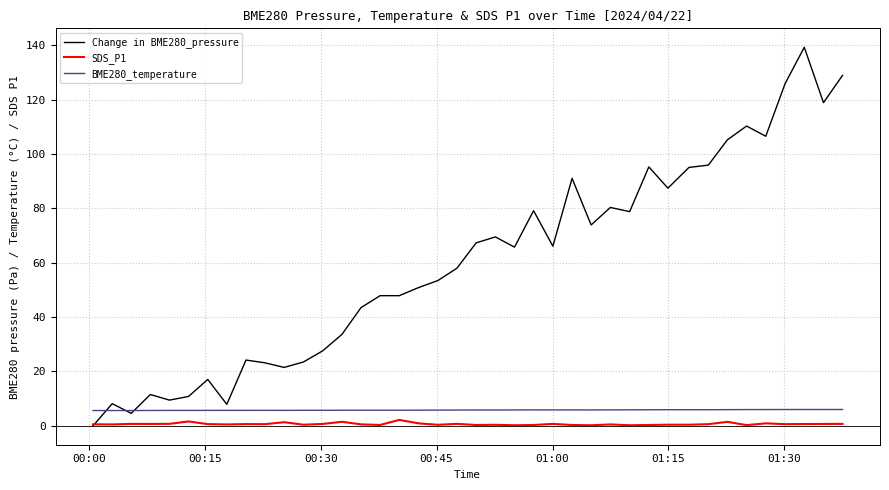

What are all the series names shown in the legend?

Change in BME280_pressure, SDS_P1, BME280_temperature